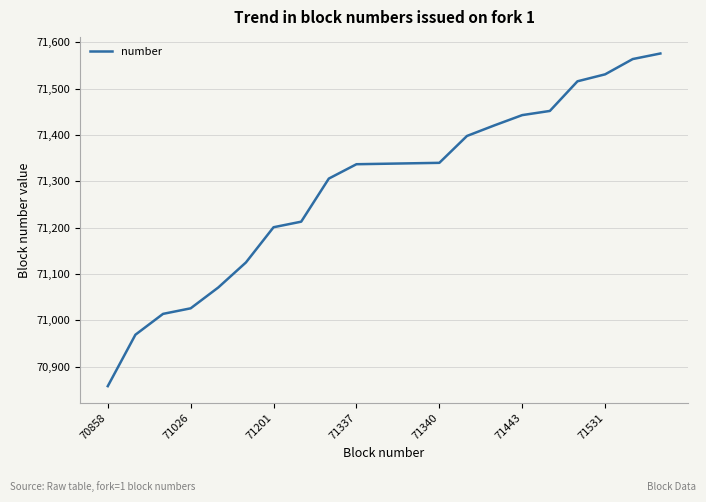

How many categories are shown in the chart?

21